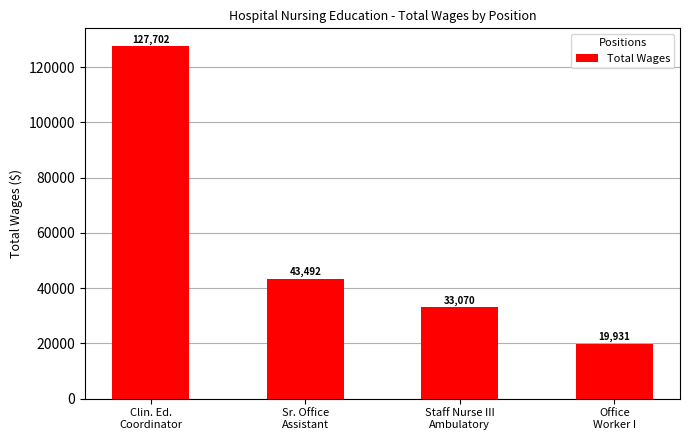

Are the bars grouped side by side (vs. stacked)?

No